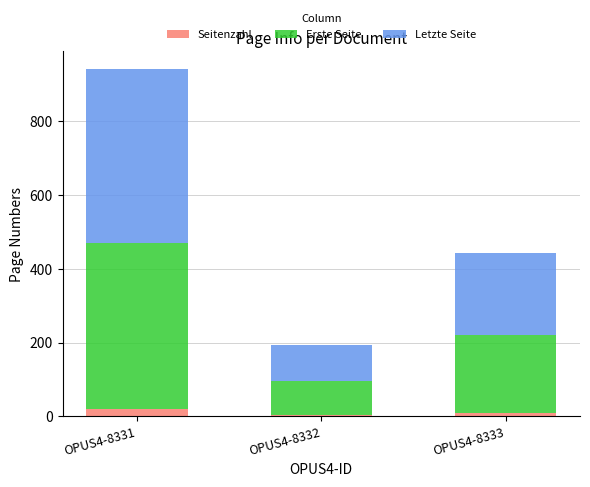

What is the average value of the Seitenzahl series?

11